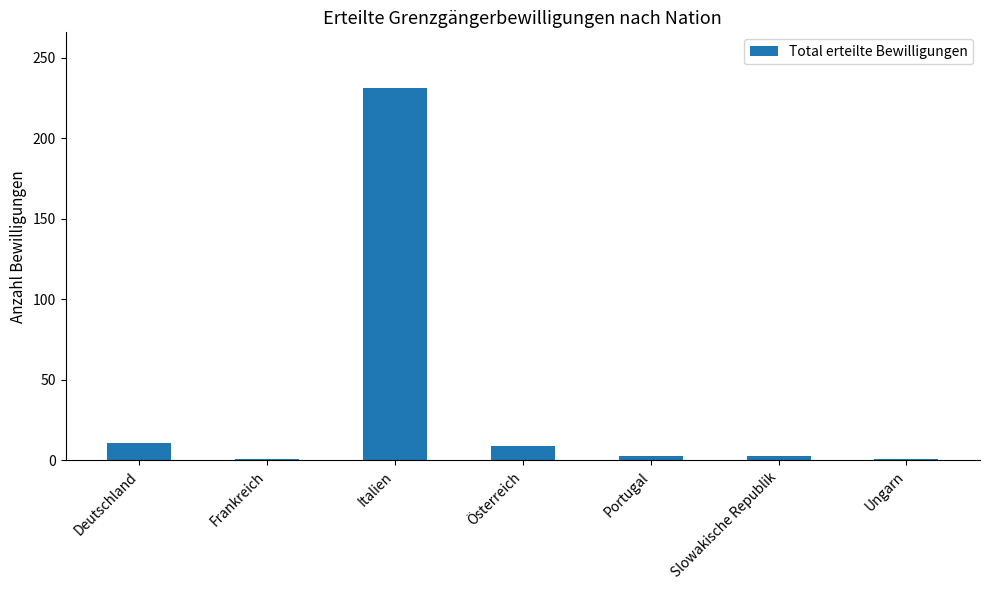

What is the difference between the second highest and second lowest values?

10